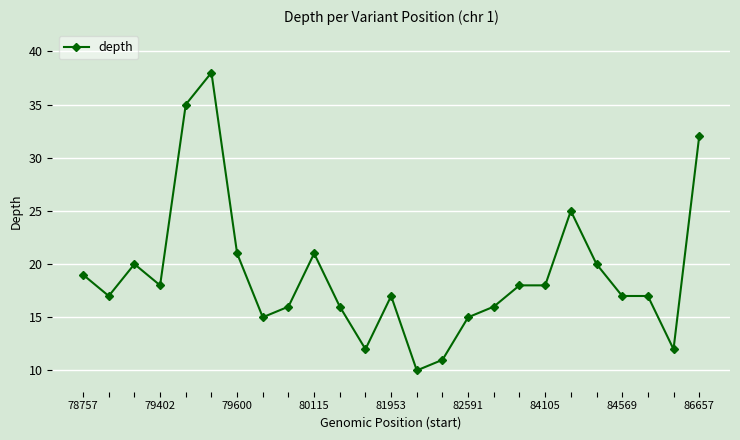

How many categories are shown in the chart?

25